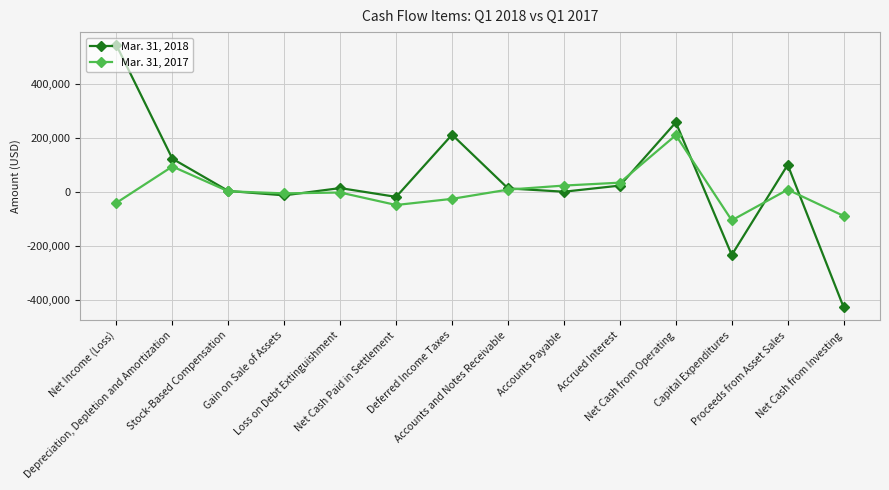

What is the difference between the Mar. 31, 2017 values at Accrued Interest and Net Cash from Investing?

123411